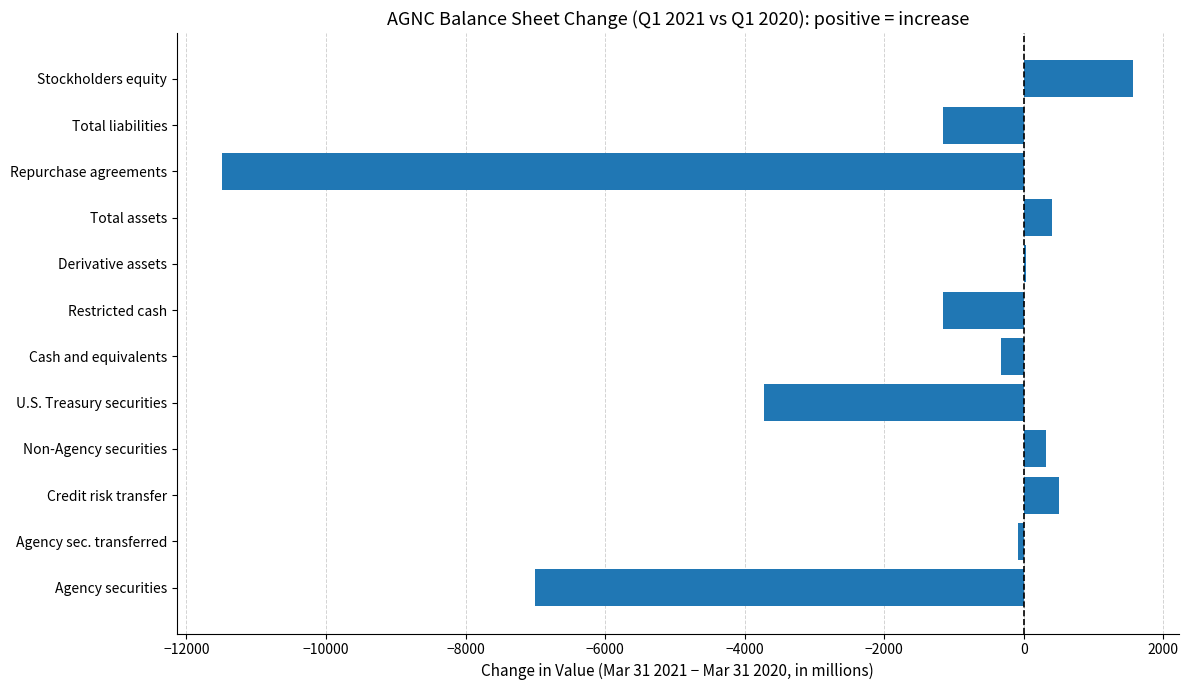

What is the maximum value shown in the chart?

1566